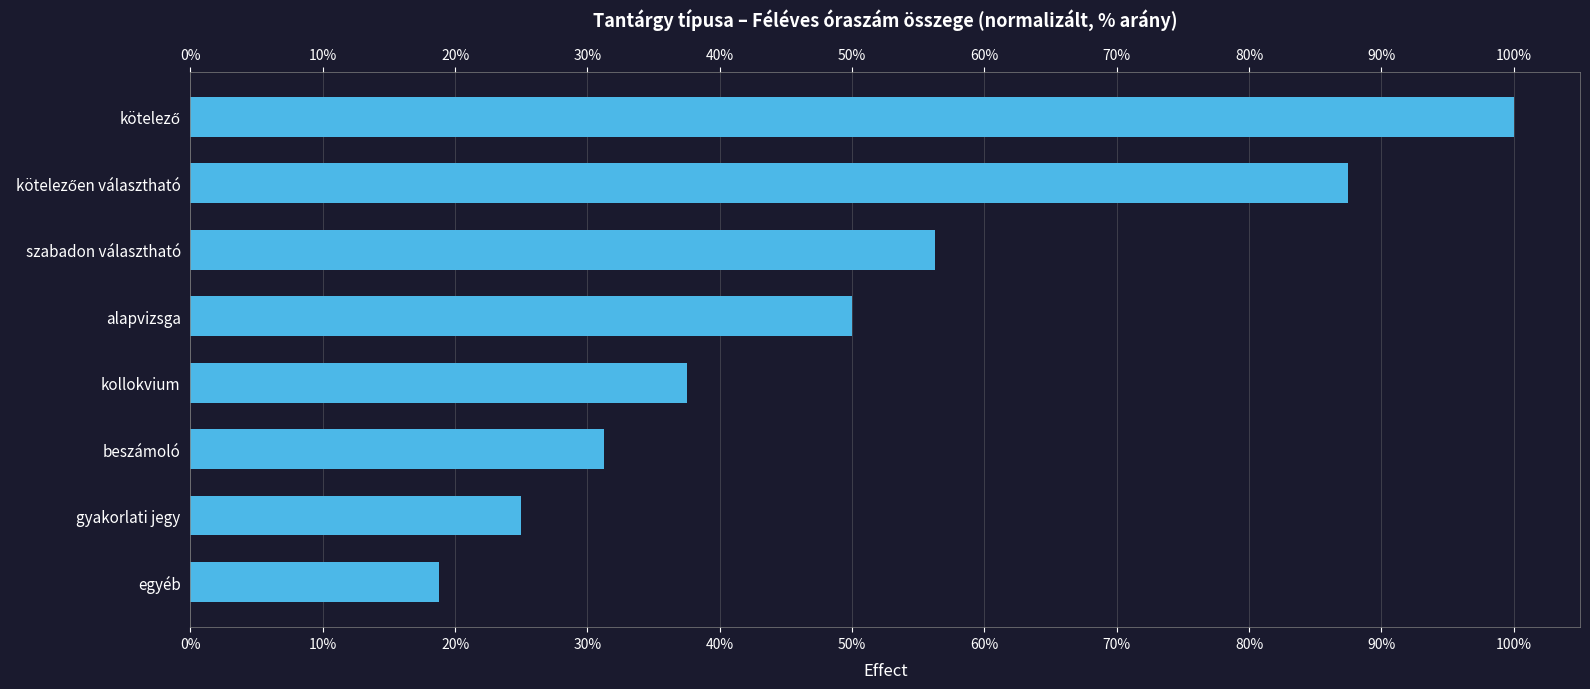

What value does the data have at gyakorlati jegy?

25.0